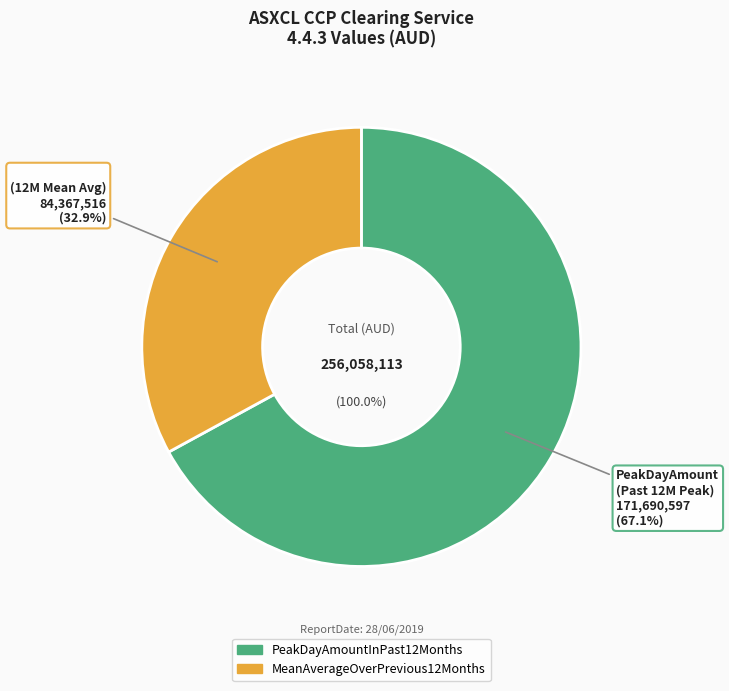

True or false: MeanAverageOverPrevious12Months accounts for 33% of the total.

True